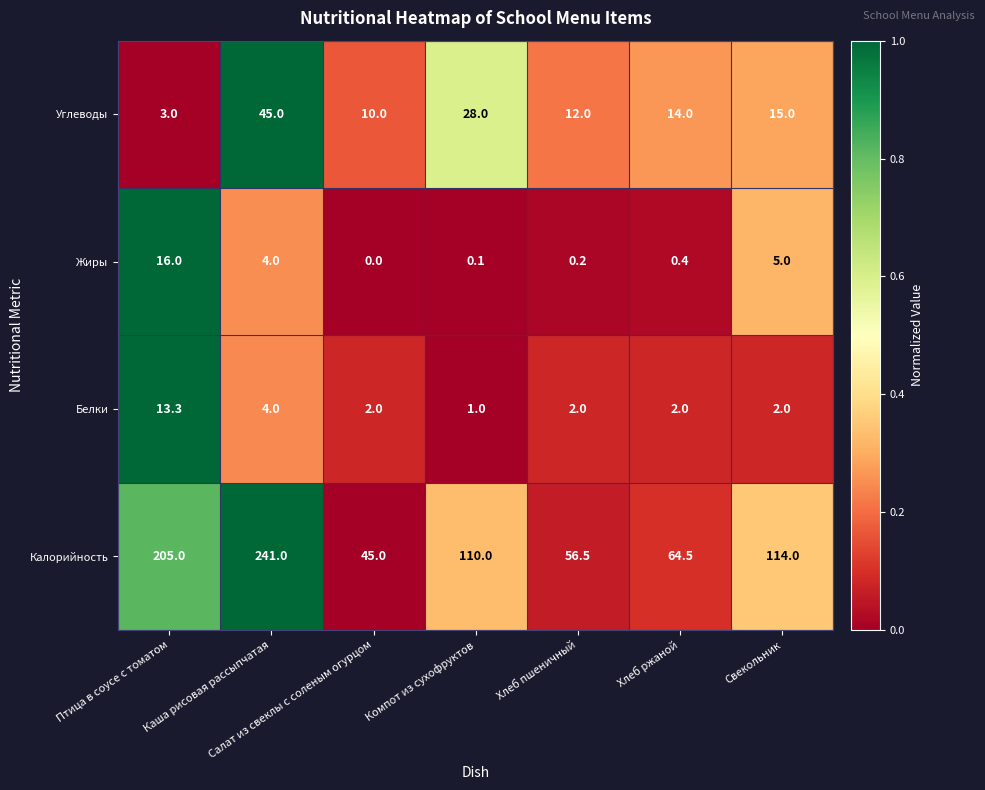

What is the spread (max minus min) of values at Компот из сухофруктов?

109.9